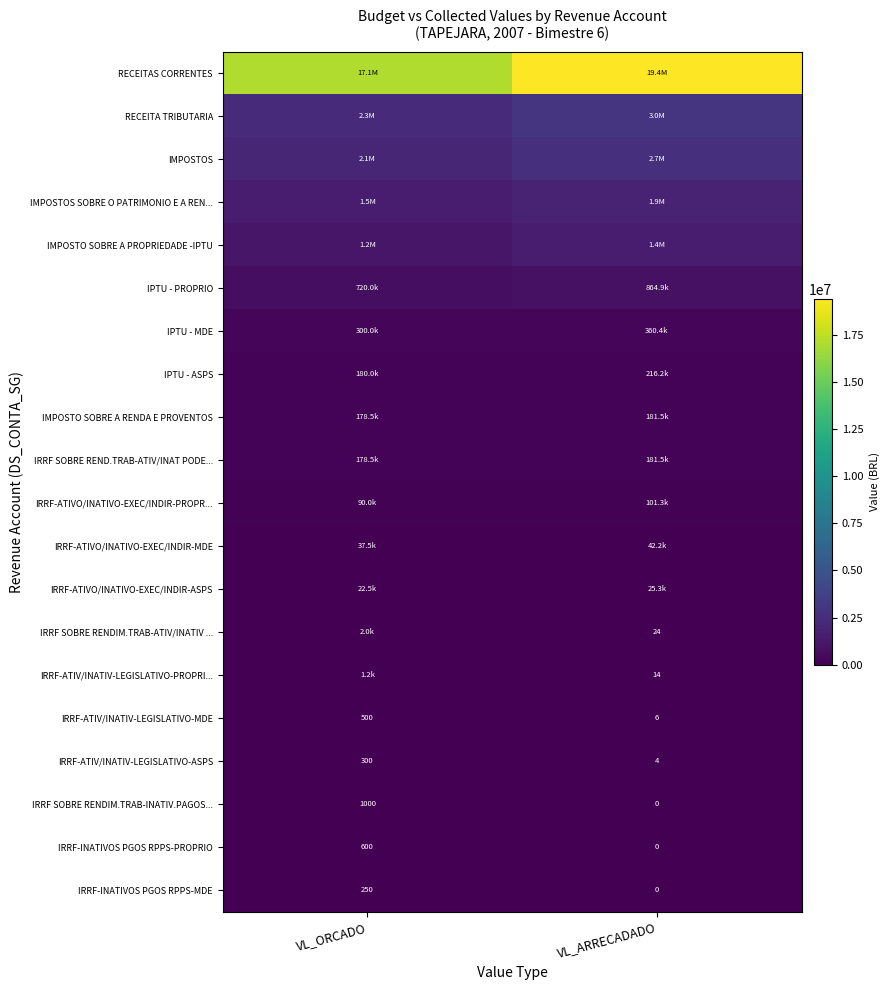

Is the value of IRRF-ATIV/INATIV-LEGISLATIVO-PROPRI... at VL_ARRECADADO greater than the value of IRRF-INATIVOS PGOS RPPS-PROPRIO at VL_ORCADO?

No